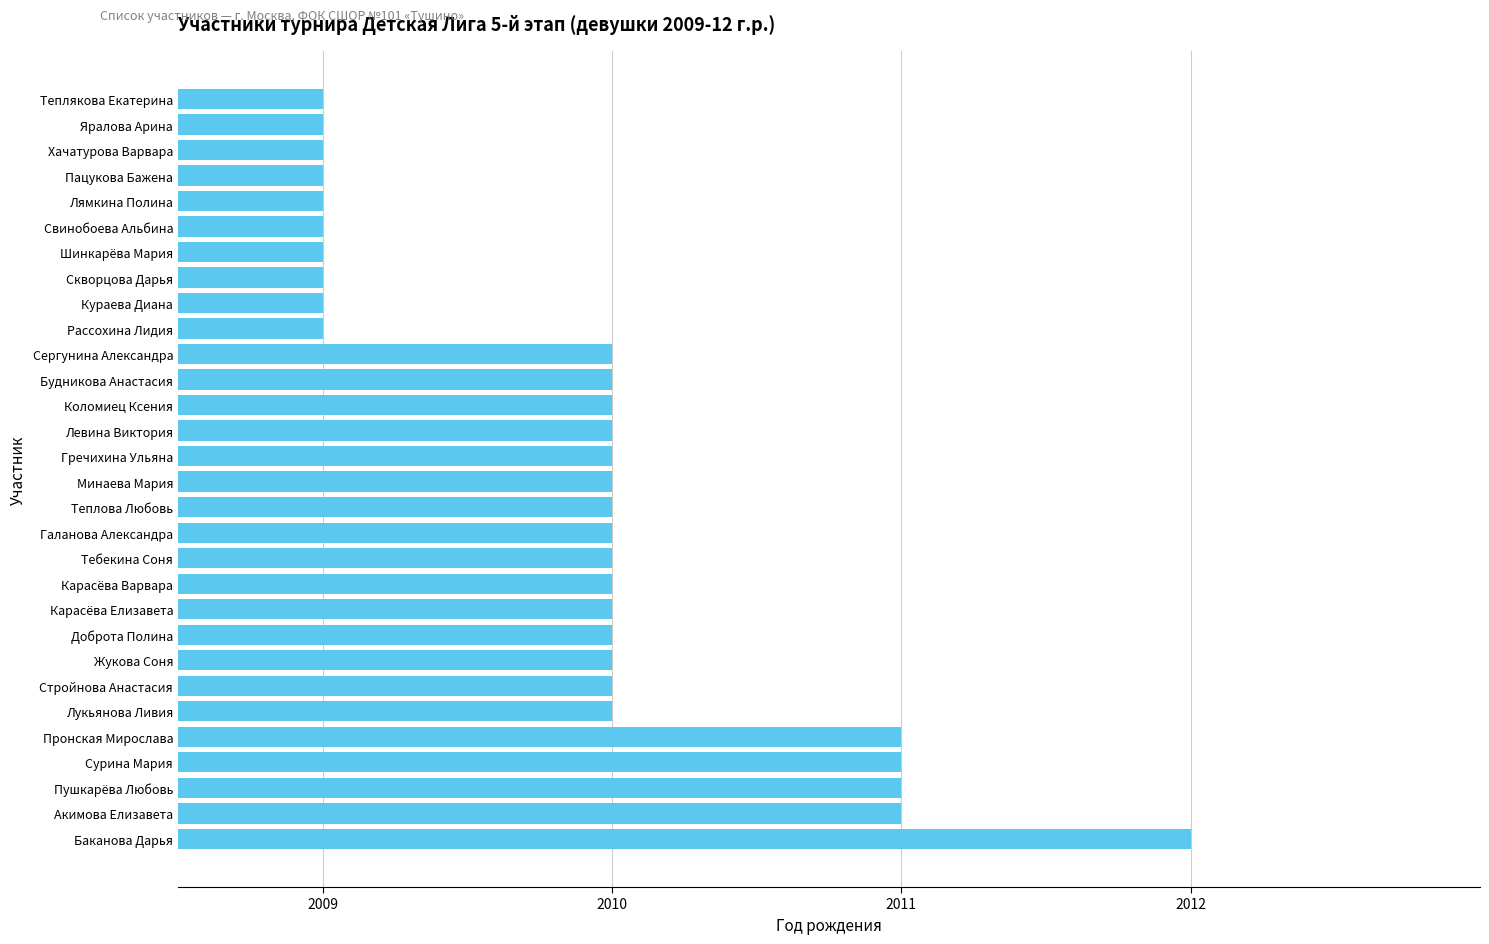

Reading bottom to top, transcribe all the data shown in this chart.

2012	2011	2011	2011	2011	2010	2010	2010	2010	2010	2010	2010	2010	2010	2010	2010	2010	2010	2010	2010	2009	2009	2009	2009	2009	2009	2009	2009	2009	2009